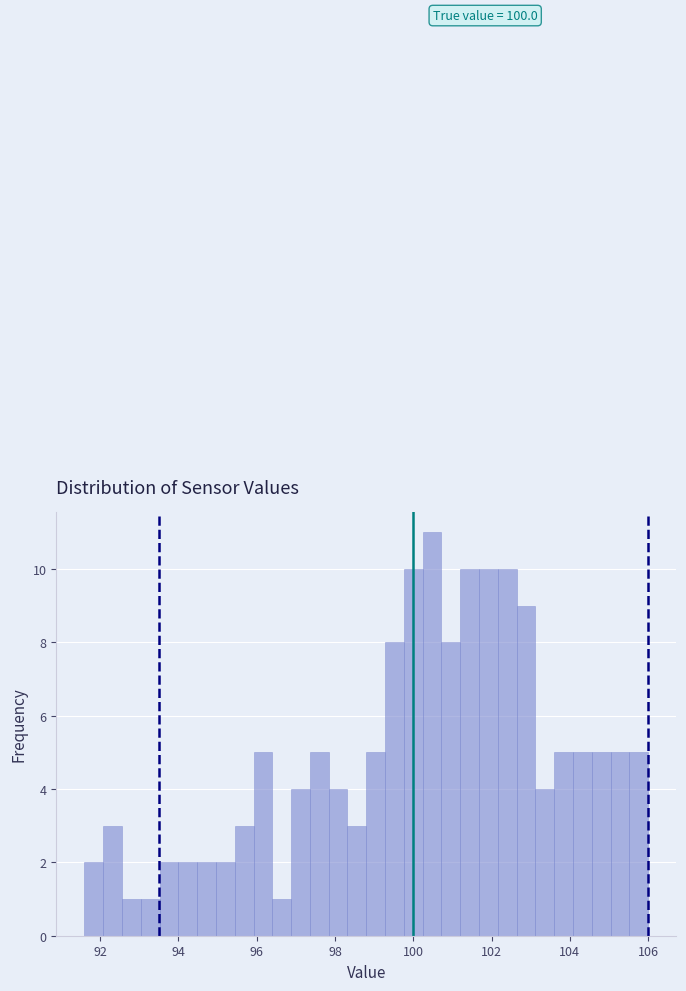

Around what value on the x-axis is the tallest bar? Give the approximate position of its centre, as read against the axis.

100.4